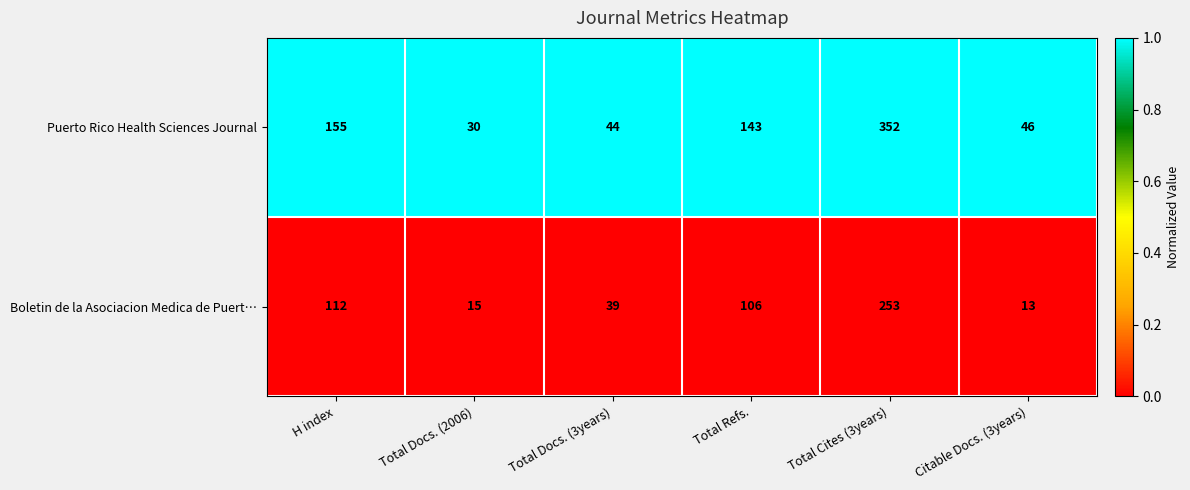

Where does the Boletin de la Asociacion Medica de Puert… series first go above 106?

H index